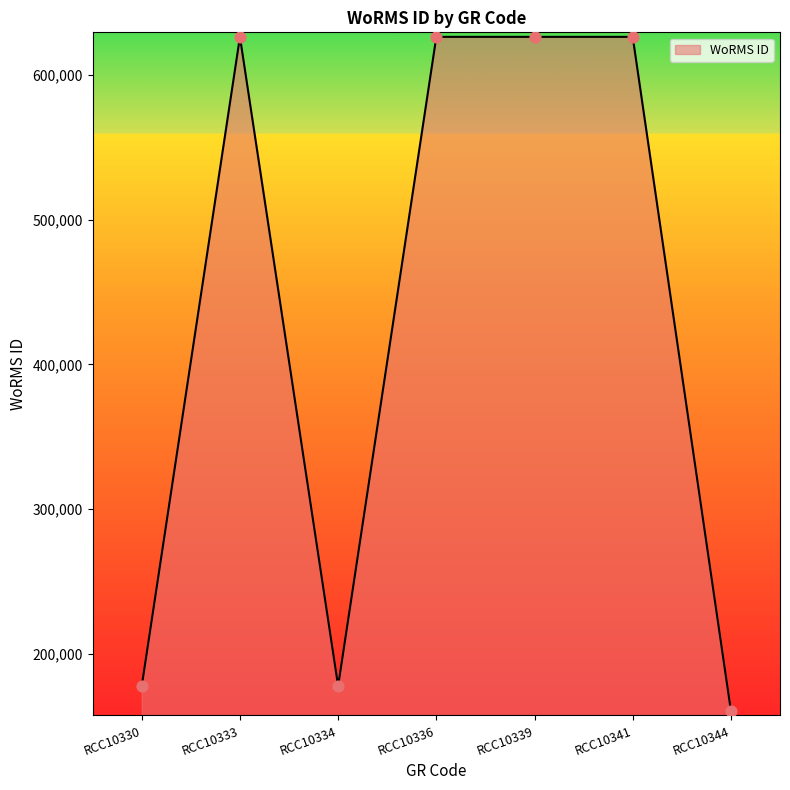

What is the change in value from RCC10333 to RCC10334?

-448891